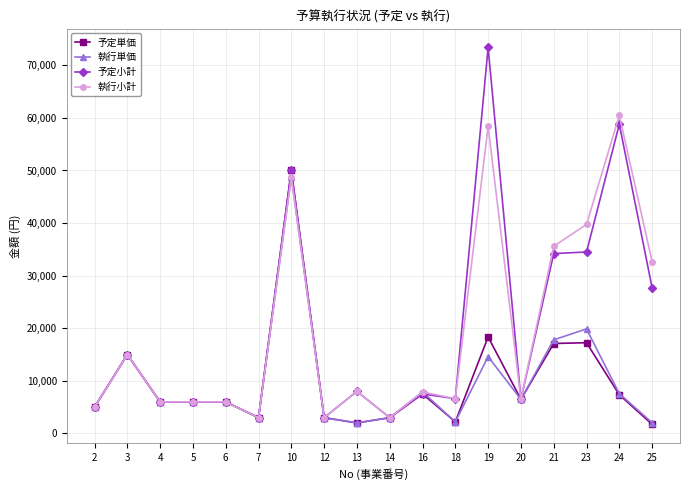

At which label does 予定小計 first exceed 7520?

3